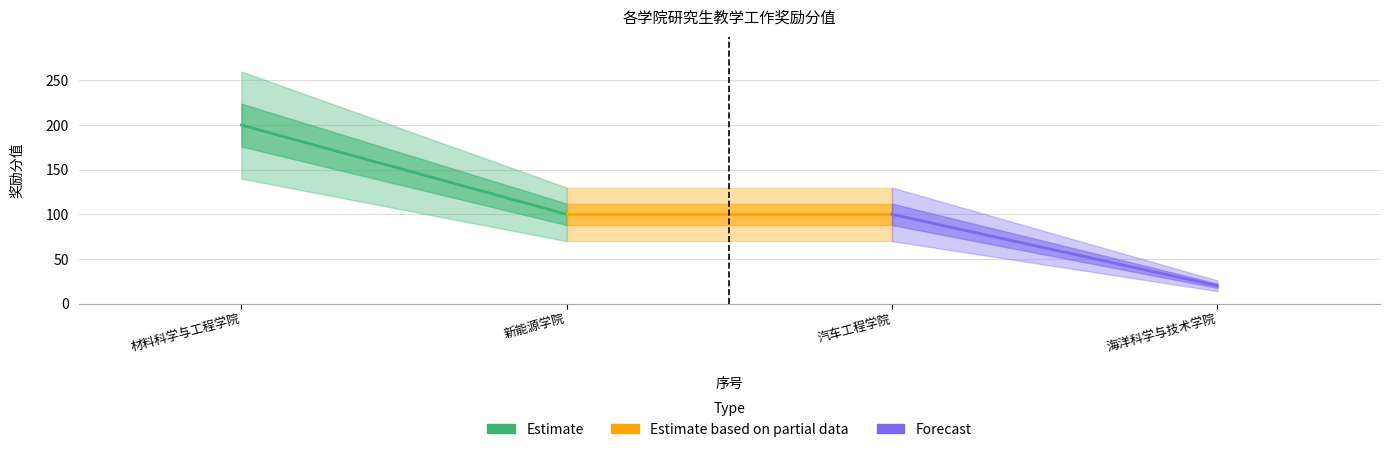

What is the change in value from 3 to 4?

-80